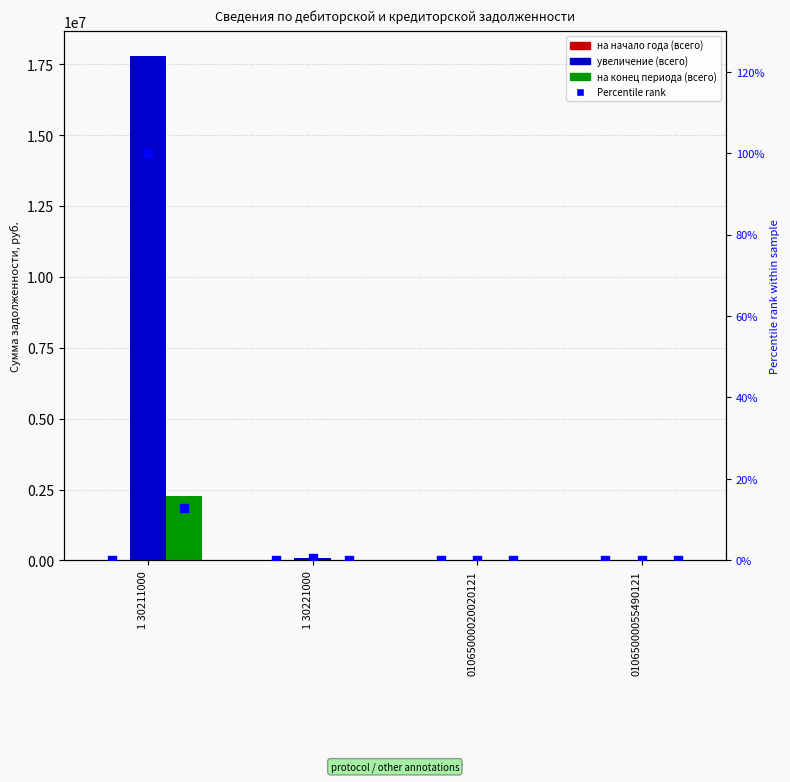

Which series reaches the minimum Y coordinate?

на начало года (всего)